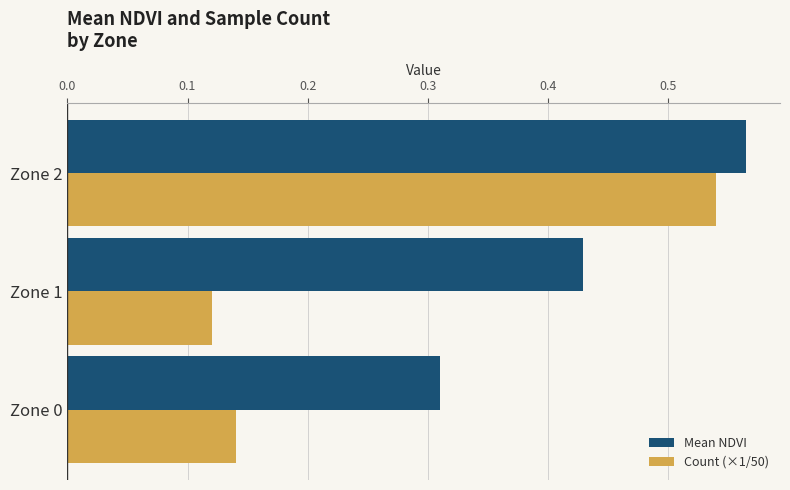

At how many categories does at least one series exceed 0?

3